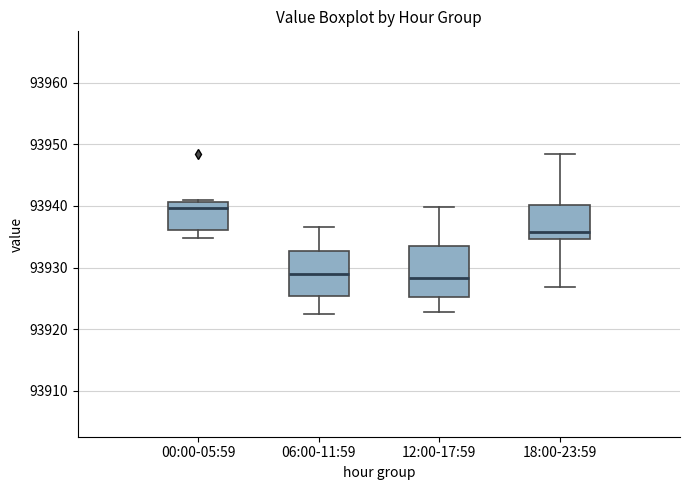

Reading left to right, transcribe this box plot: for each box, give where its median line is, the range the box spans, and where its two whiskers end, as read against the y-axis. The values are not printed on the chart, so give them approximately, as read against the axis.

00:00-05:59: median 93940, box 93936 to 93941, whiskers 93935 to 93941
06:00-11:59: median 93929, box 93925 to 93933, whiskers 93923 to 93937
12:00-17:59: median 93928, box 93925 to 93933, whiskers 93923 to 93940
18:00-23:59: median 93936, box 93935 to 93940, whiskers 93927 to 93948